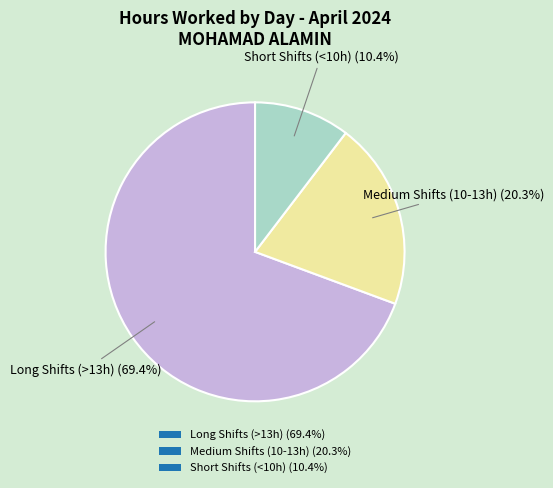

Which has a higher value, Long Shifts (>13h) (69.4%) or Medium Shifts (10-13h) (20.3%)?

Long Shifts (>13h) (69.4%)